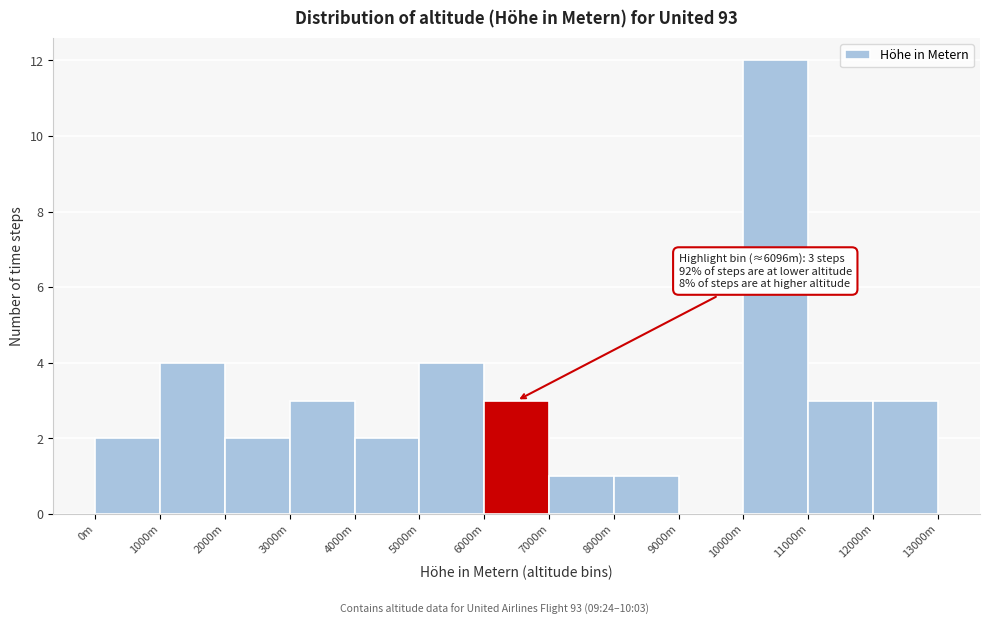

Reading left to right, list all the values displayed in this chart.

0m=2	1000m=4	2000m=2	3000m=3	4000m=2	5000m=4	6000m=3	7000m=1	8000m=1	9000m=0	10000m=12	11000m=3	12000m=3